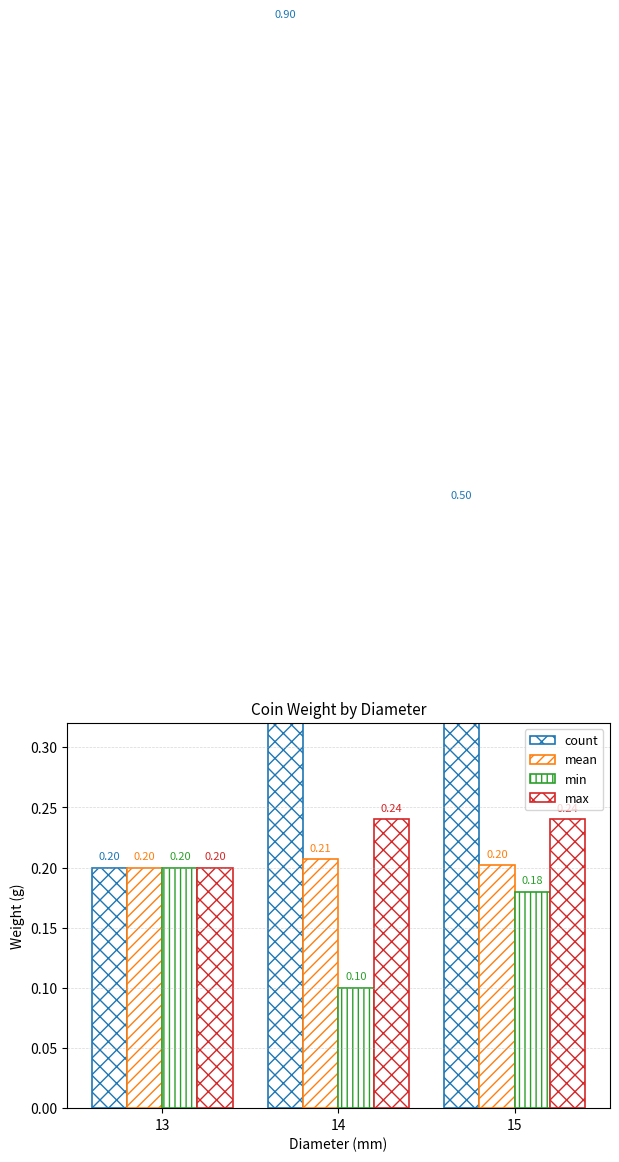

At which label does count reach its minimum?

13